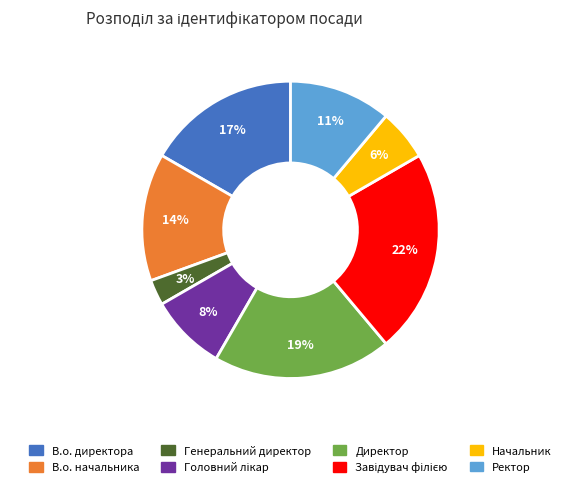

Combined, do Генеральний директор and В.о. директора account for over 50%?

No